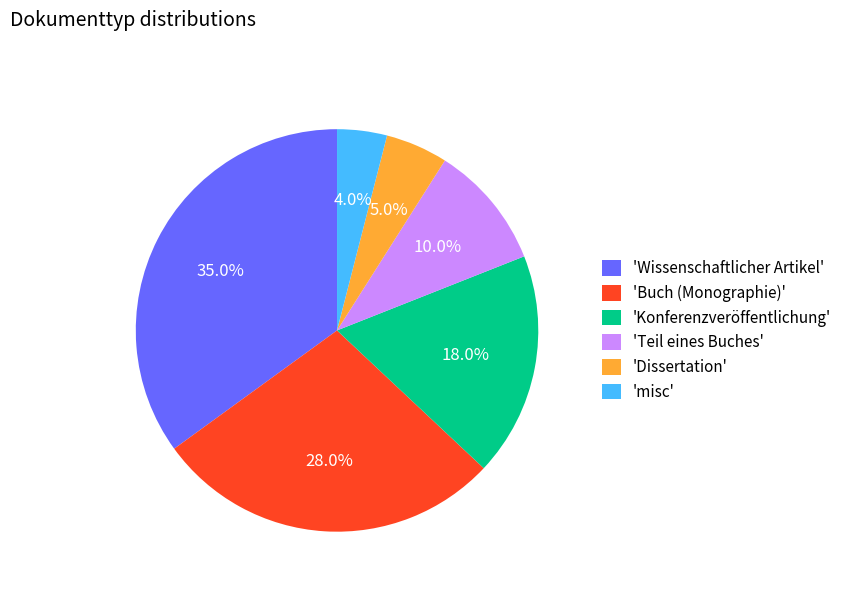

Which slice is the largest?

'Wissenschaftlicher Artikel'